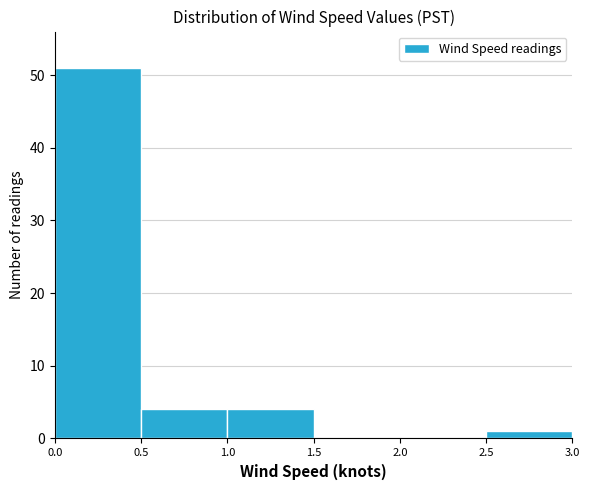

Reading left to right, list every bar in this chart as the range it spans on the x-axis followed by its height. The values are not printed on the chart, so give them approximately, as read against the axis.

0.0 to 0.5: 51
0.5 to 1.0: 4
1.0 to 1.5: 4
1.5 to 2.0: 0
2.0 to 2.5: 0
2.5 to 3.0: 1